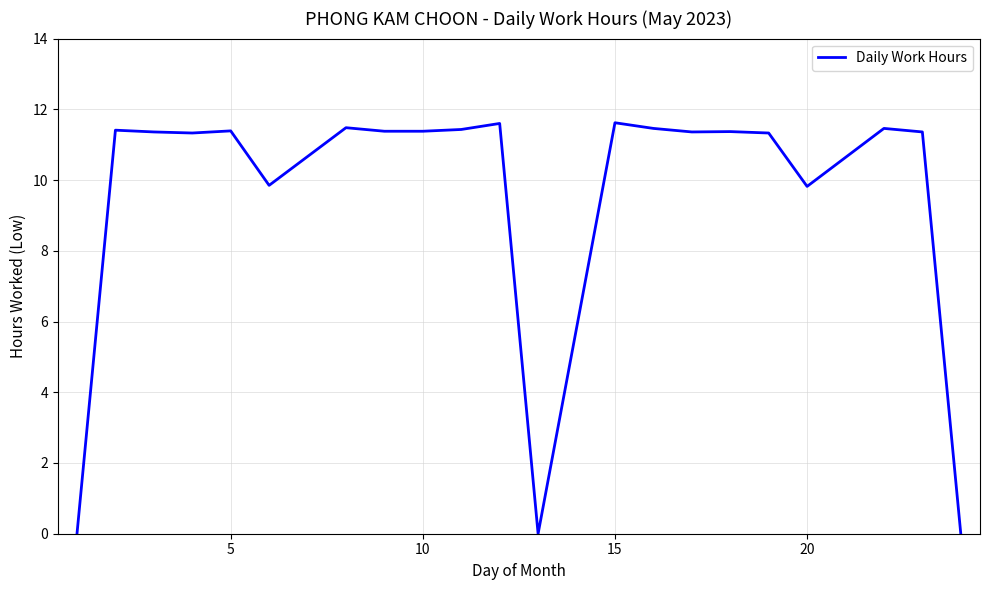

What is the sum of all values?

202.4